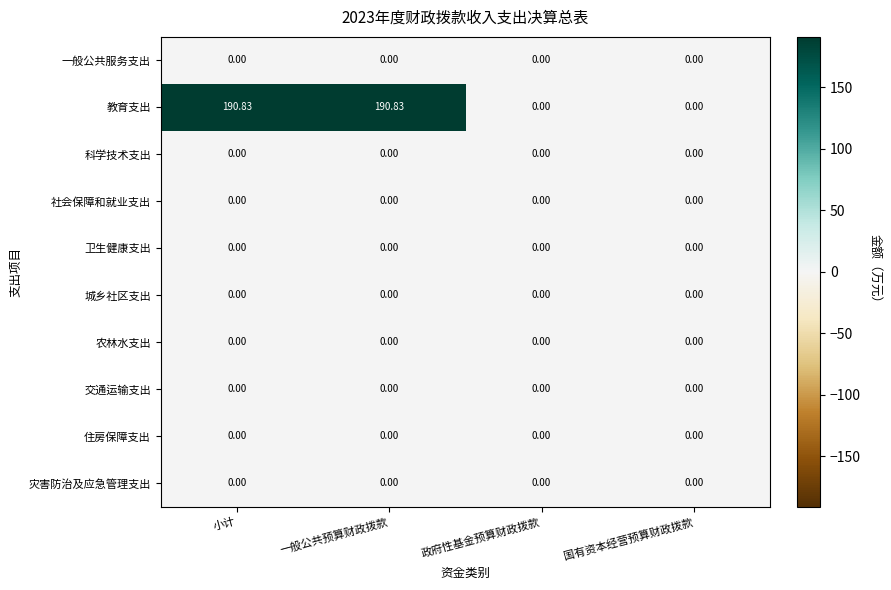

Which series has the widest spread of values?

教育支出